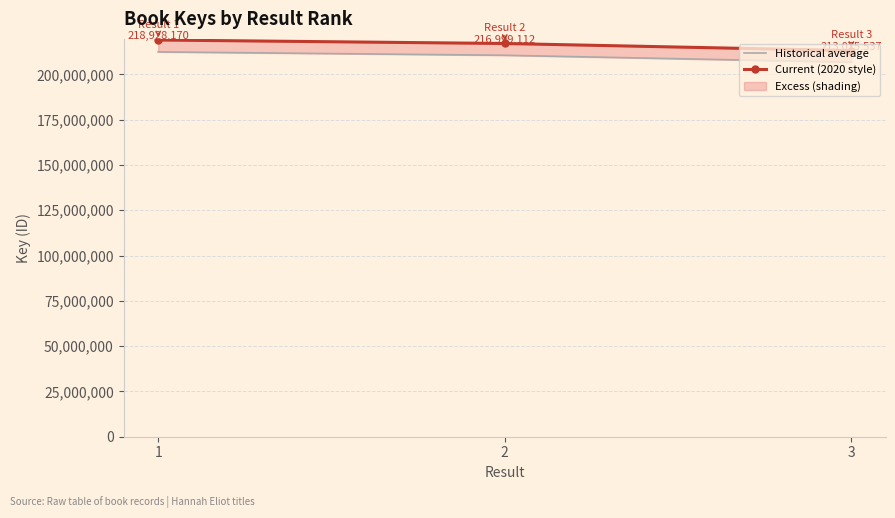

What is the smallest value displayed?

206683270.9